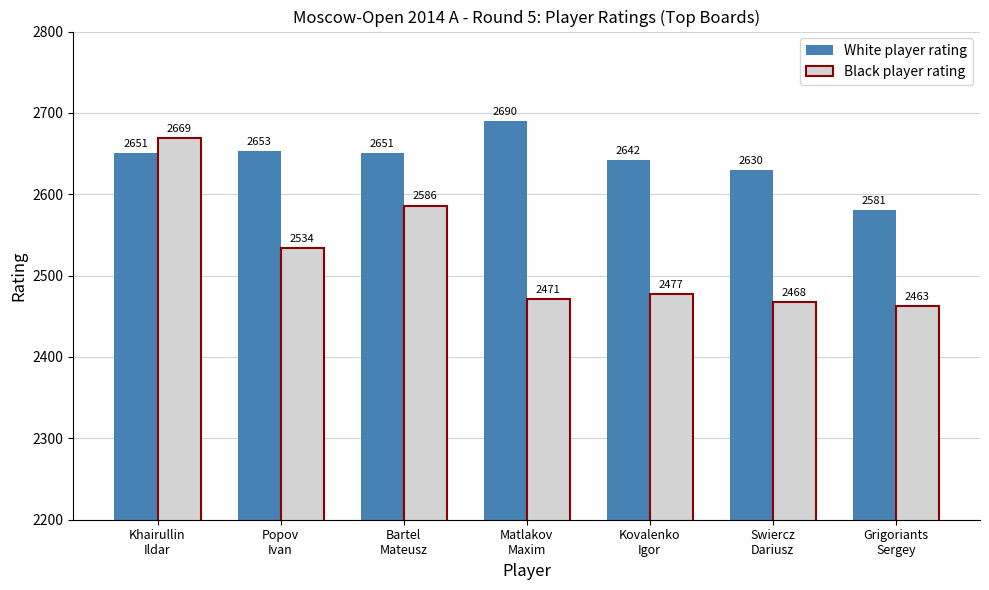

Which series has the largest range (max minus min)?

Black player rating